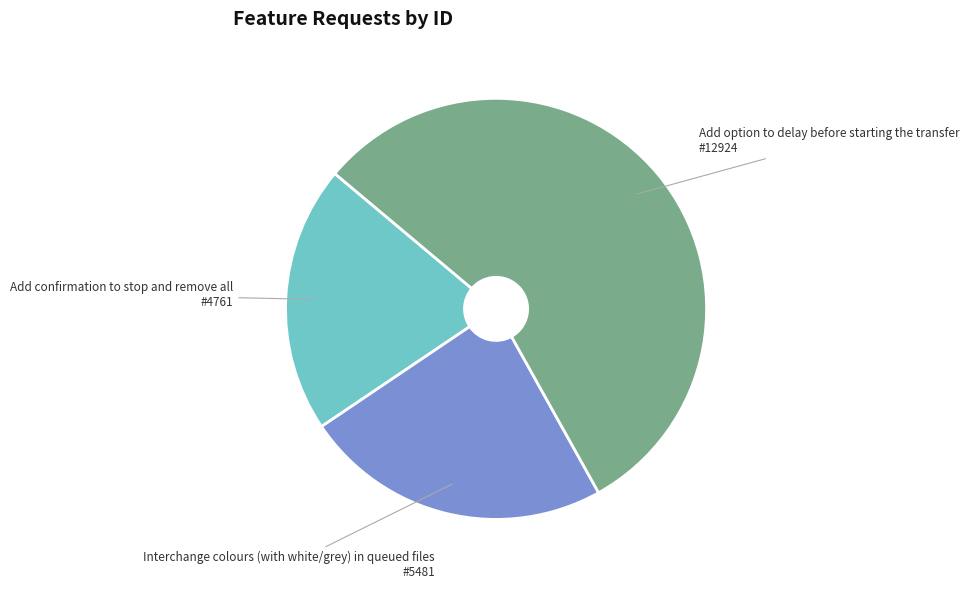

What is the smallest slice in the pie chart?

Add confirmation to stop and remove all